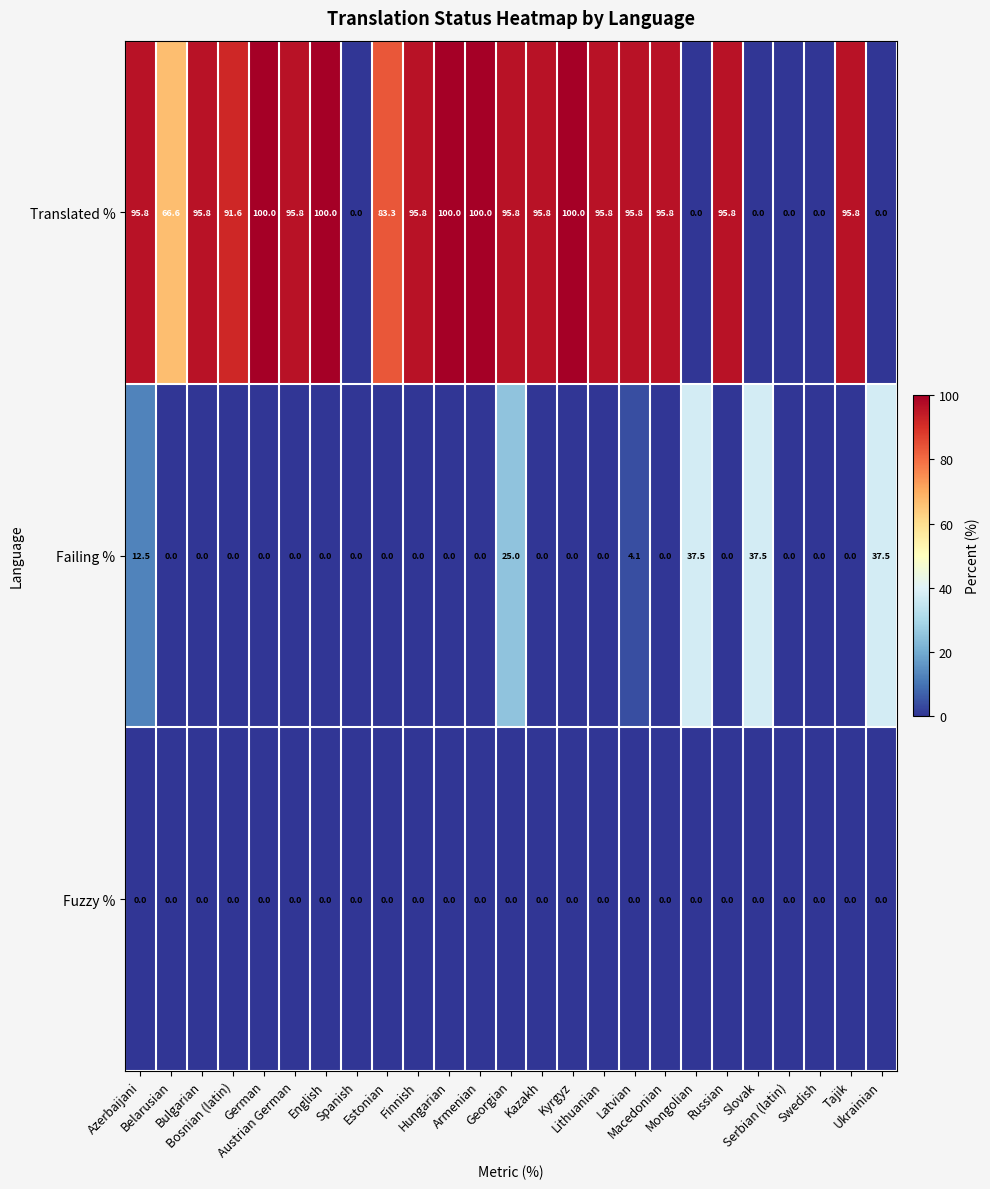

Which series has the largest range (max minus min)?

Translated %